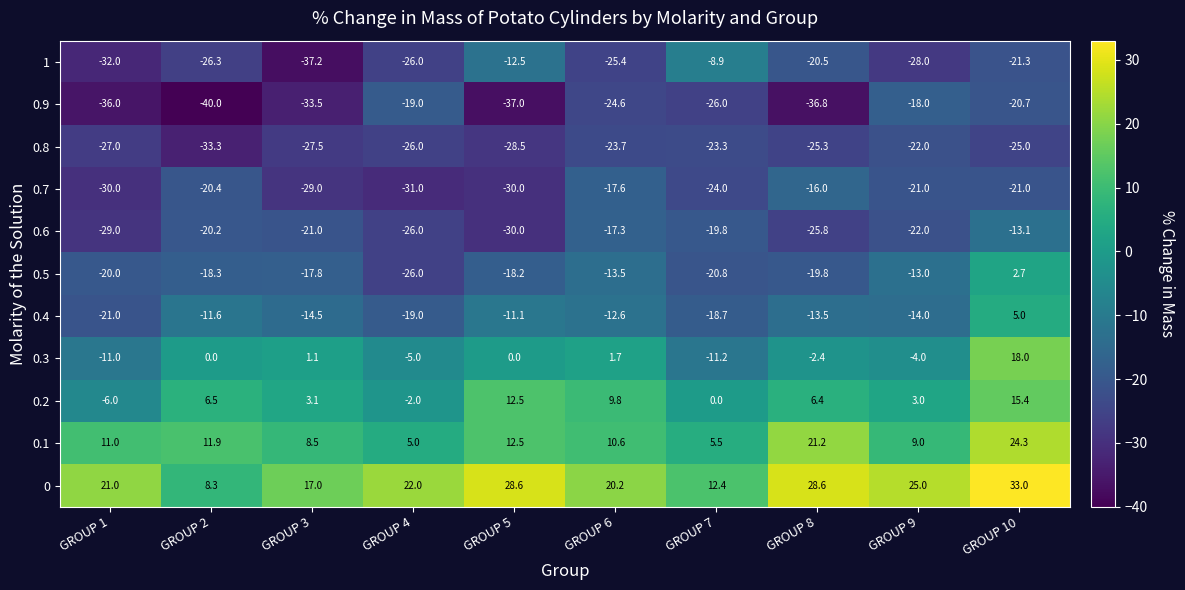

What is the minimum value shown in the chart?

-40.0